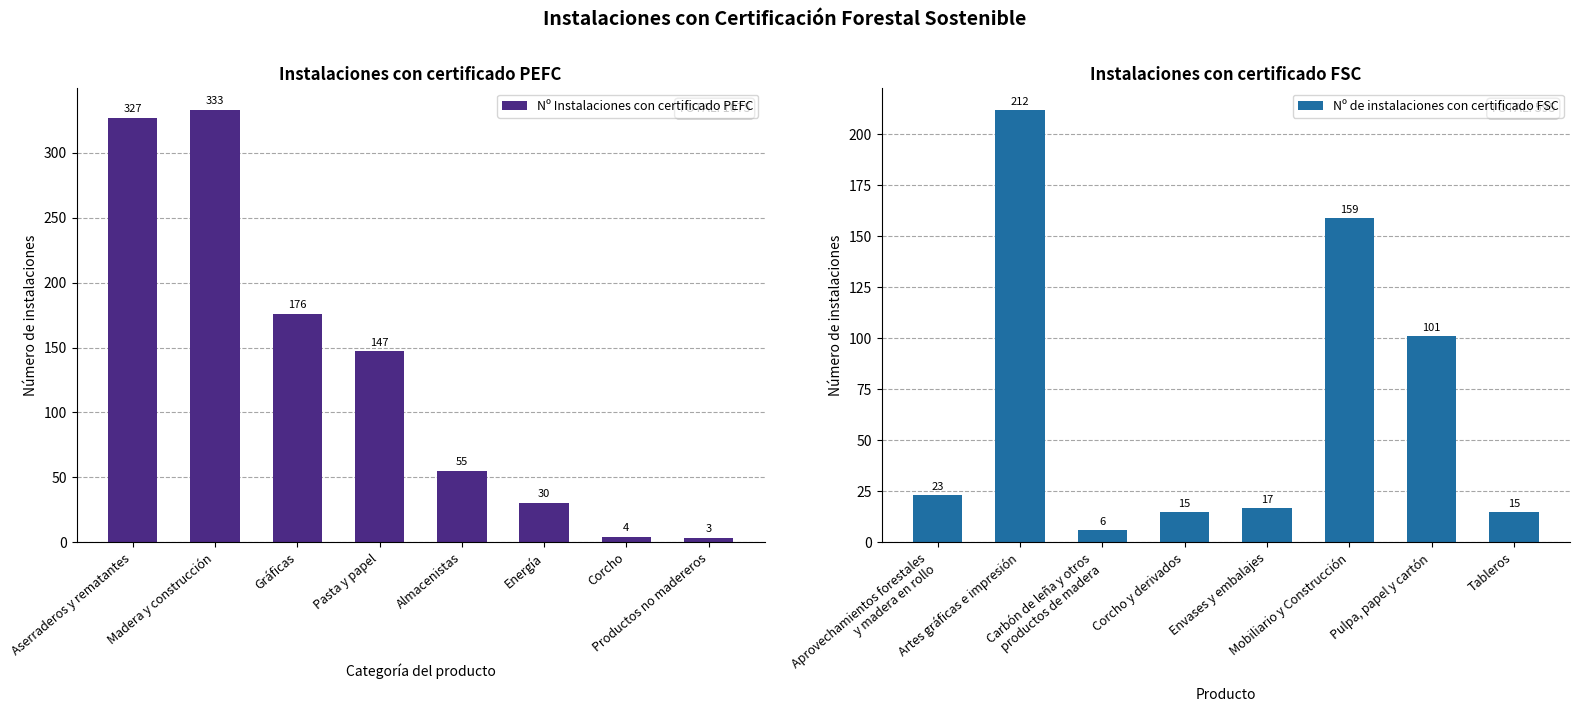

What are all the series names shown in the legend?

Nº Instalaciones con certificado PEFC, Nº de instalaciones con certificado FSC